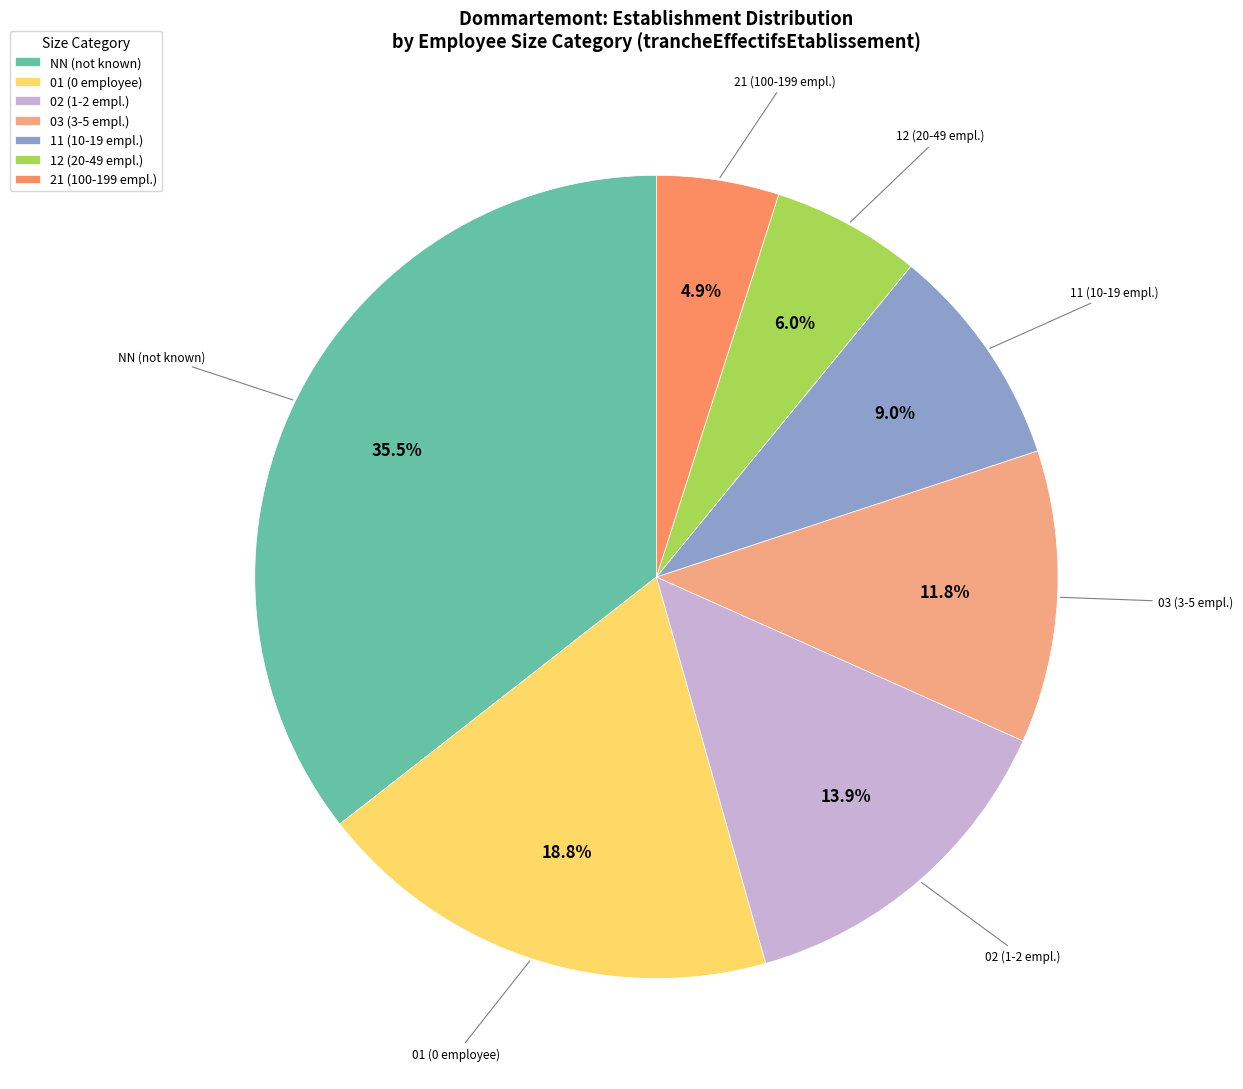

What percentage is the 01 slice, to the nearest percent?

19%